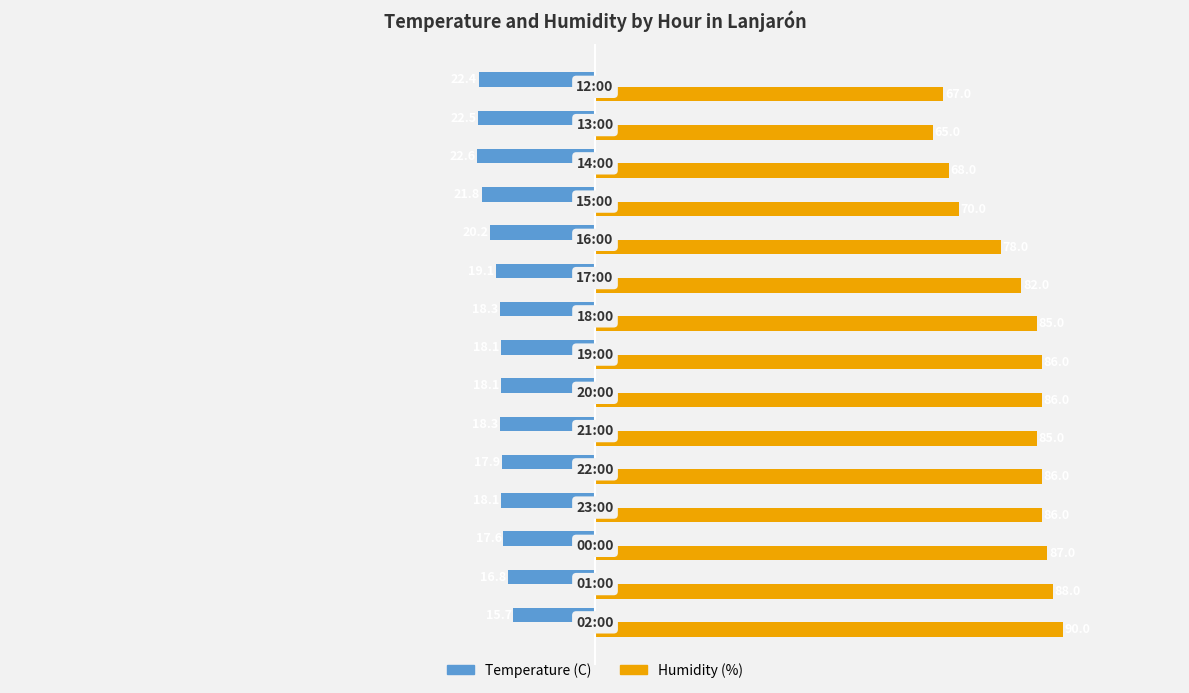

At how many categories does at least one series exceed 66?

14